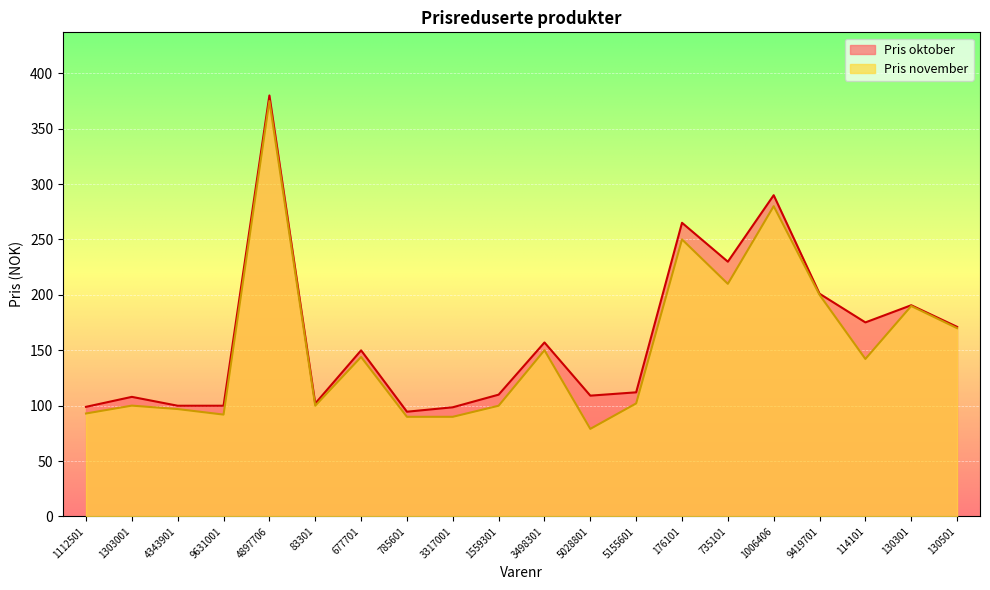

Between 785601 and 130501, which series saw the biggest shift?

Pris november